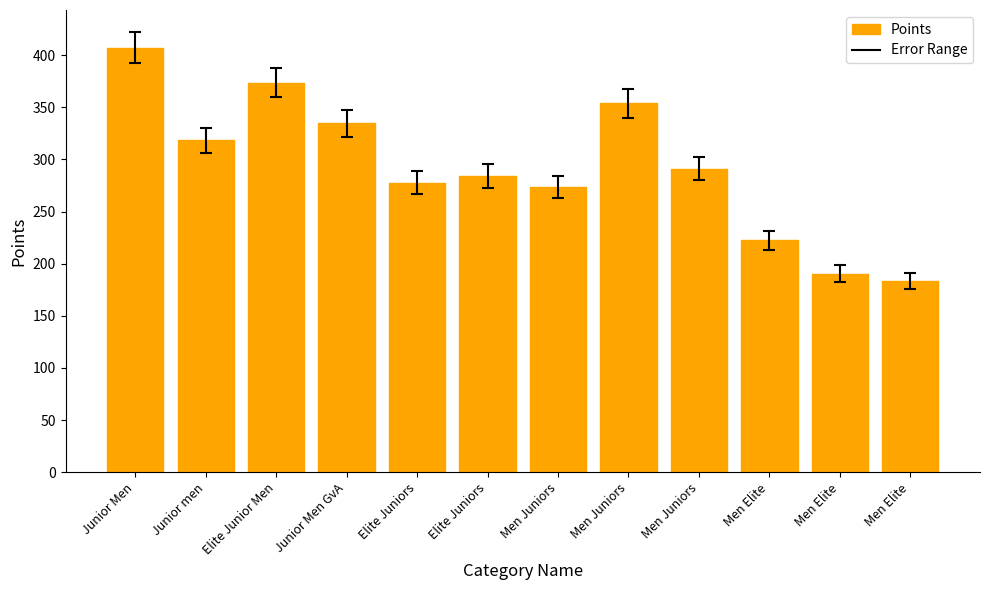

At which label is the value closest to 295?

Men Juniors